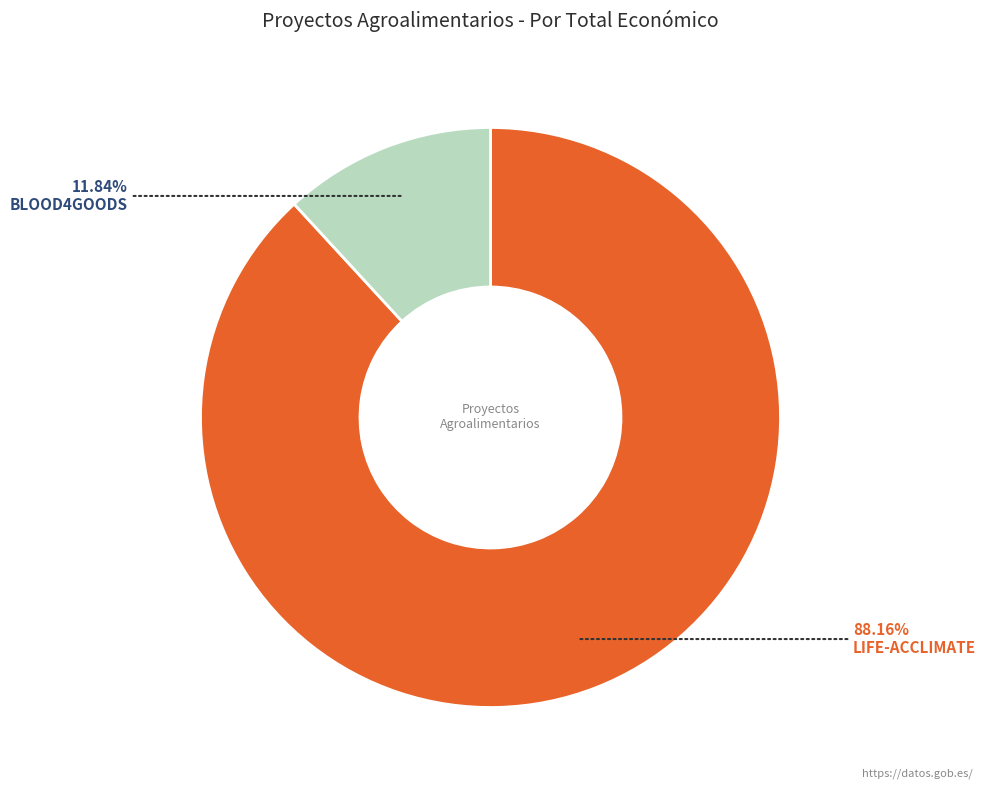

Is there a majority slice in this chart?

Yes